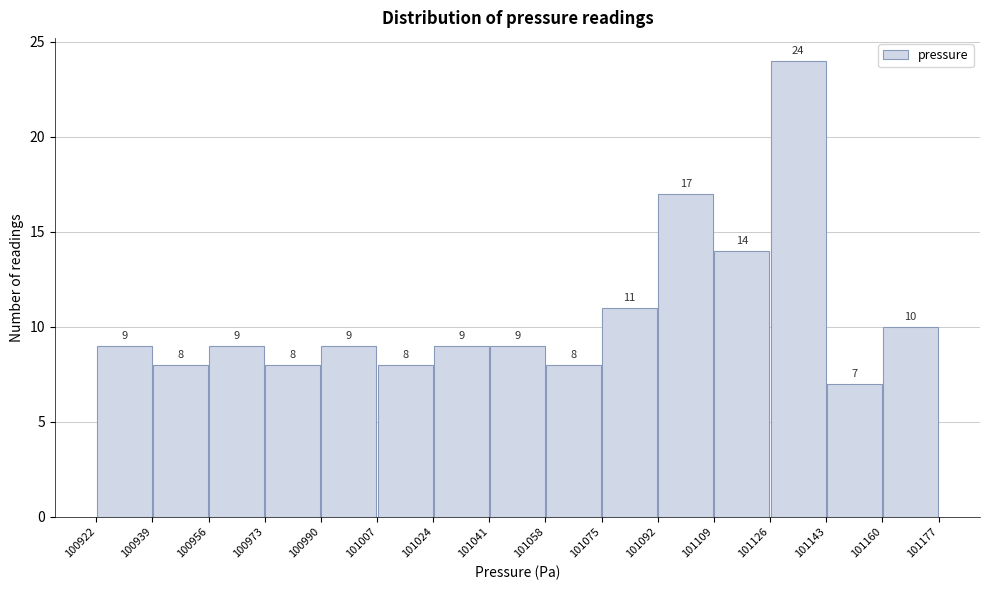

Reading left to right, transcribe this chart: for each bar, give the range it covers on the x-axis and its height.

100922 to 100939: 9
100939 to 100956: 8
100956 to 100973: 9
100973 to 100990: 8
100990 to 101007: 9
101007 to 101024: 8
101024 to 101041: 9
101041 to 101058: 9
101058 to 101075: 8
101075 to 101092: 11
101092 to 101109: 17
101109 to 101126: 14
101126 to 101143: 24
101143 to 101160: 7
101160 to 101177: 10